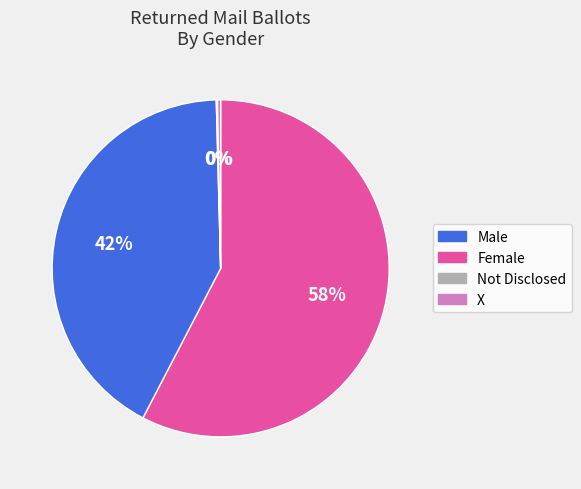

To the nearest percent, what is the difference between the largest and smallest slice percentages?

58%